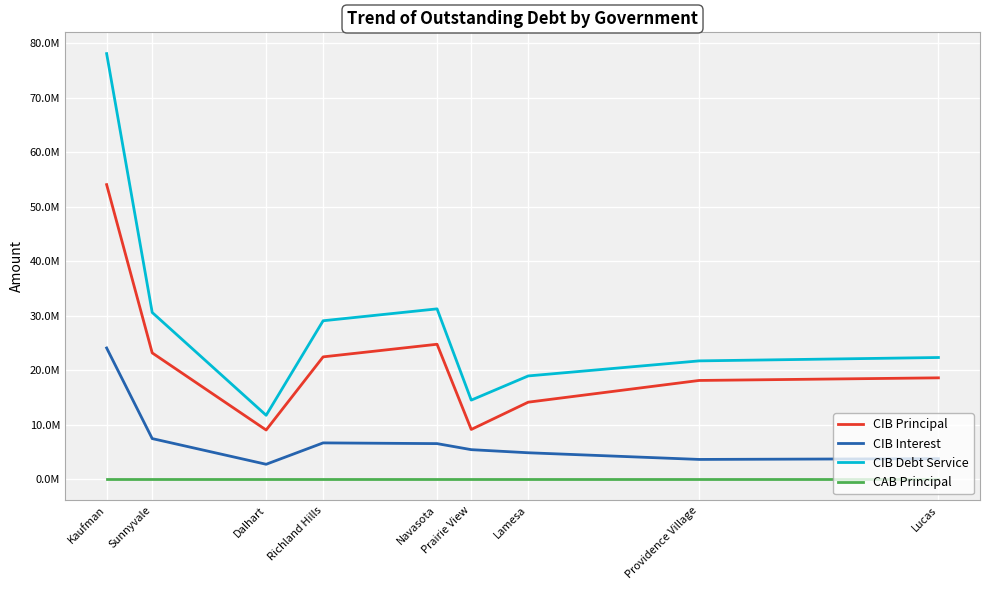

What is the difference between the maximum and second lowest values in the CIB Debt Service series?

63623440.0